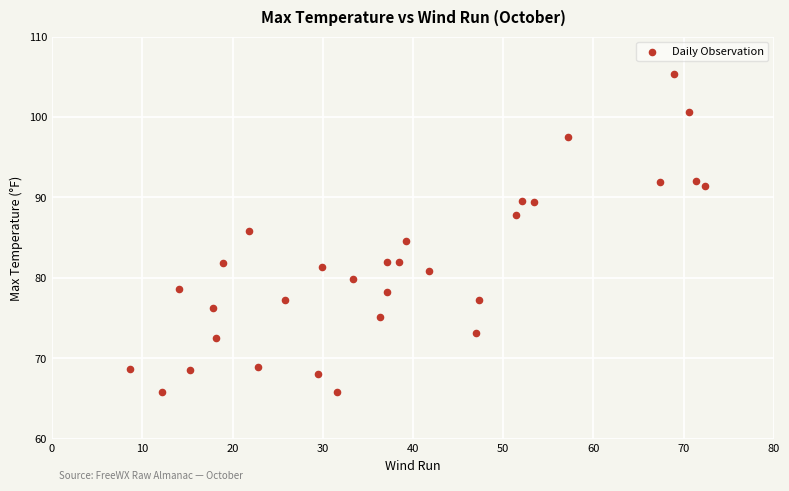

What is the range of Y values (max minus min)?

39.5